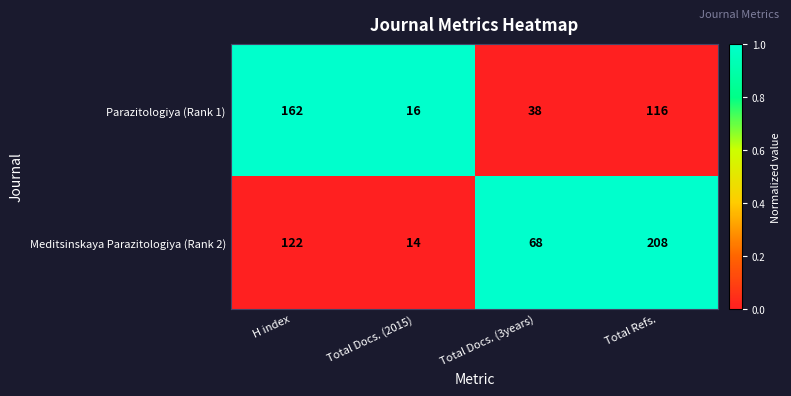

What is the spread (max minus min) of values at Total Refs.?

92